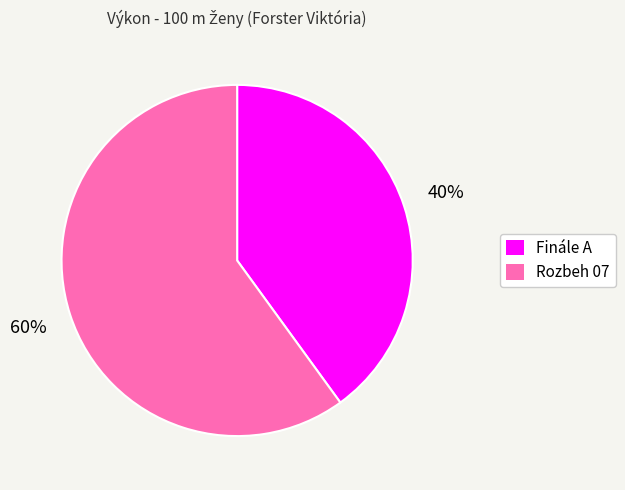

How many slices are in this pie chart?

2